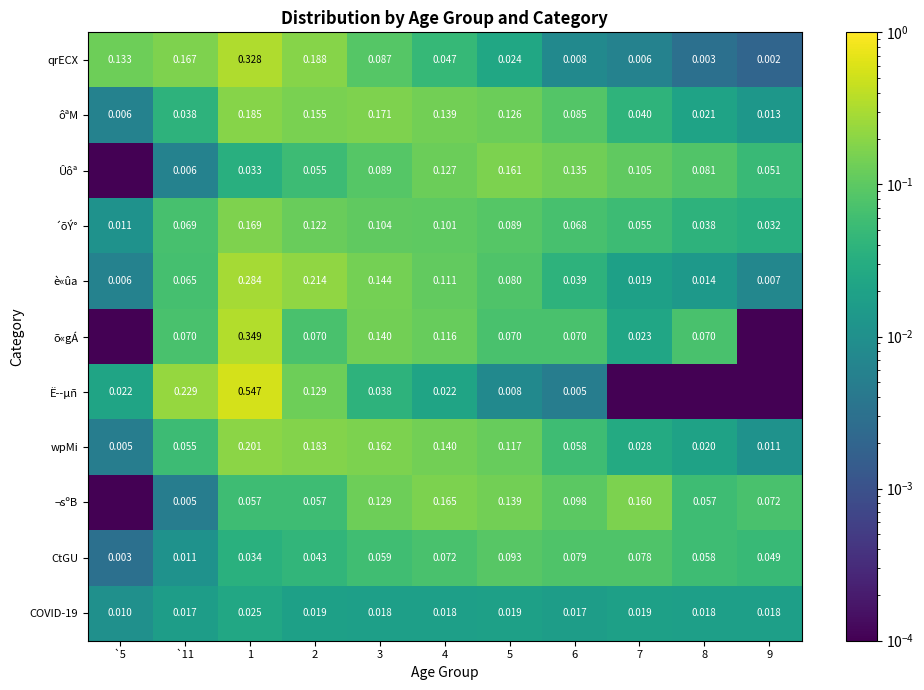

Which category has the lowest value in the õ«gÁ series?

`5